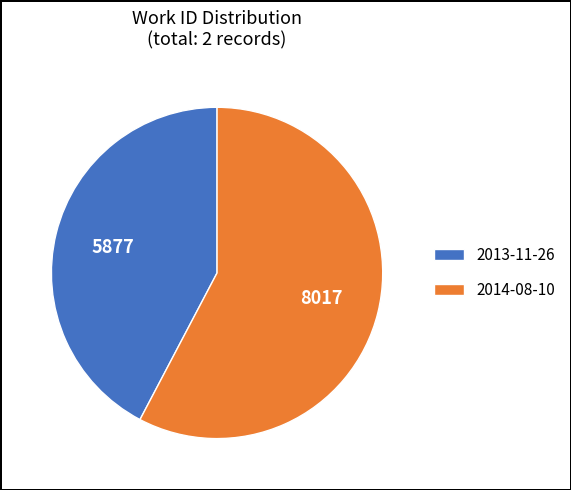

Combined, do 2013-11-26 and 2014-08-10 account for over 50%?

Yes